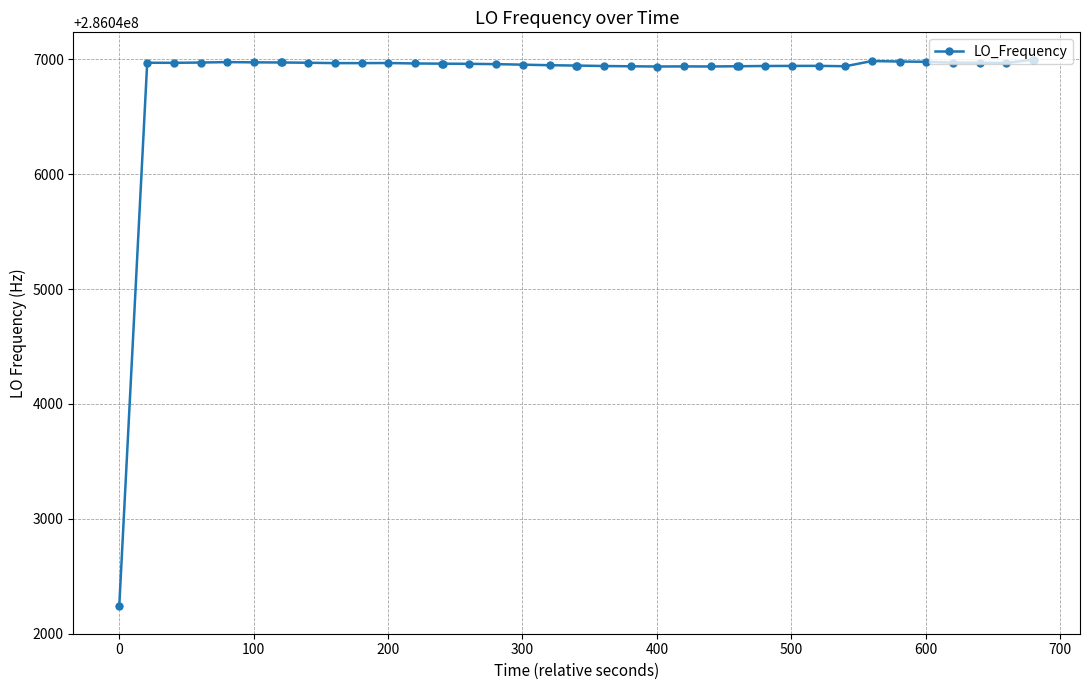

True or false: there are more than 0 points higher than both neighbors.

True